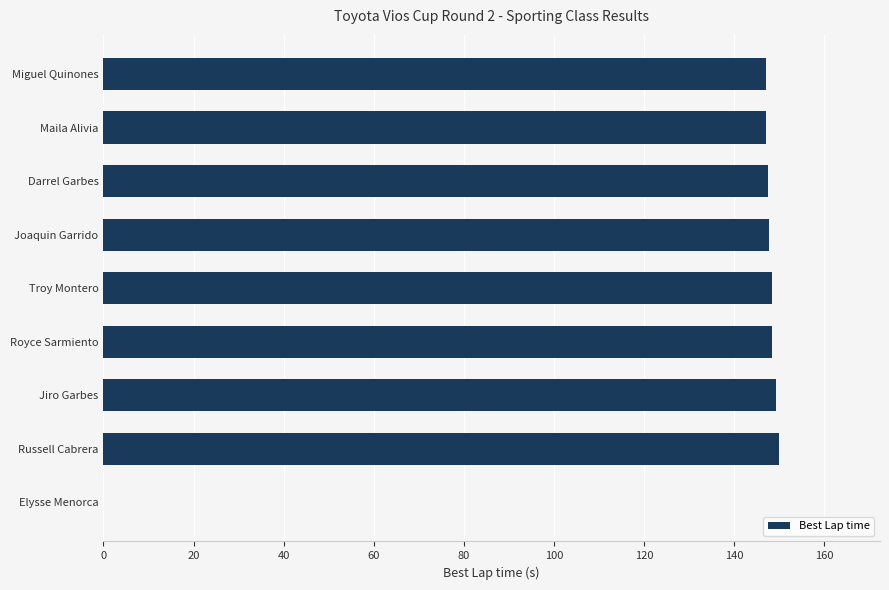

Is it true that the value at Maila Alivia is 212.1?

False